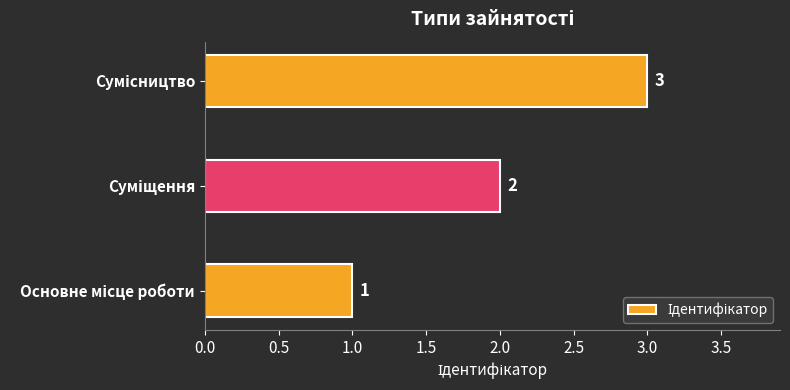

Count the values in the range 1 to 3.

3